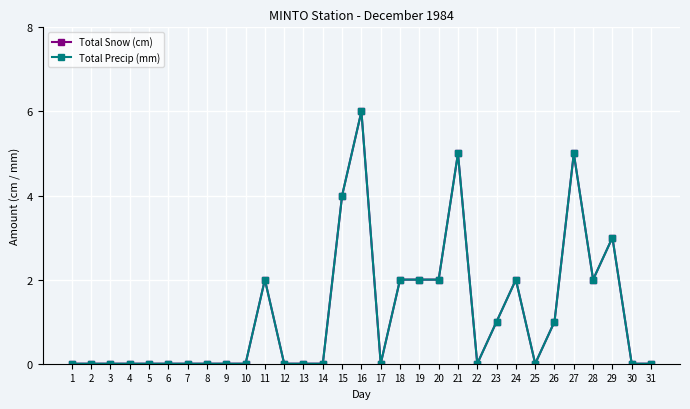

Rank the categories by Total Snow (cm) value from highest to lowest.

16, 21, 27, 15, 29, 11, 18, 19, 20, 24, 28, 23, 26, 1, 2, 3, 4, 5, 6, 7, 8, 9, 10, 12, 13, 14, 17, 22, 25, 30, 31